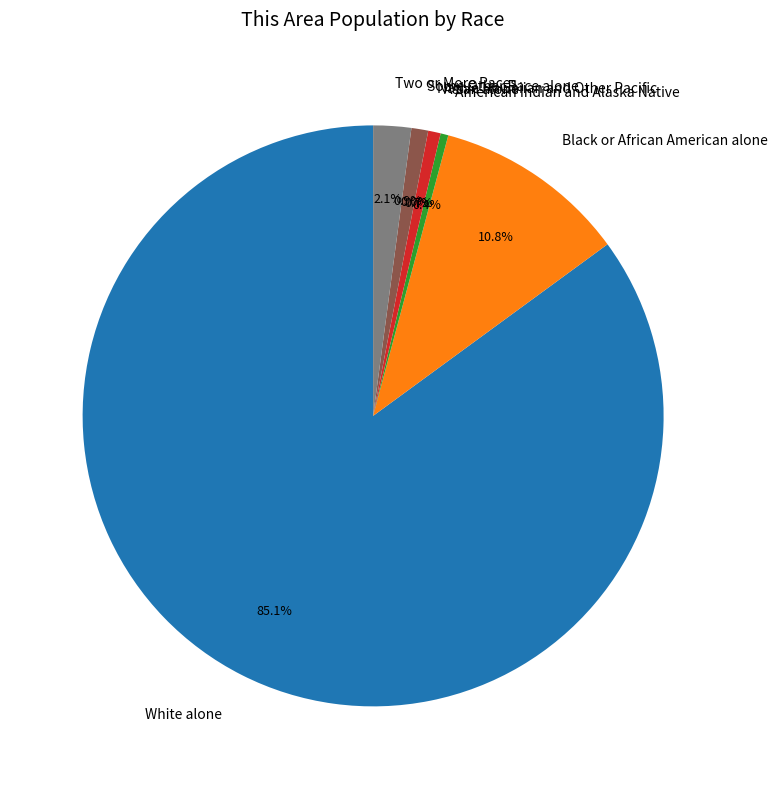

What is the change in value from Asian alone to Some Other Race alone?

+10